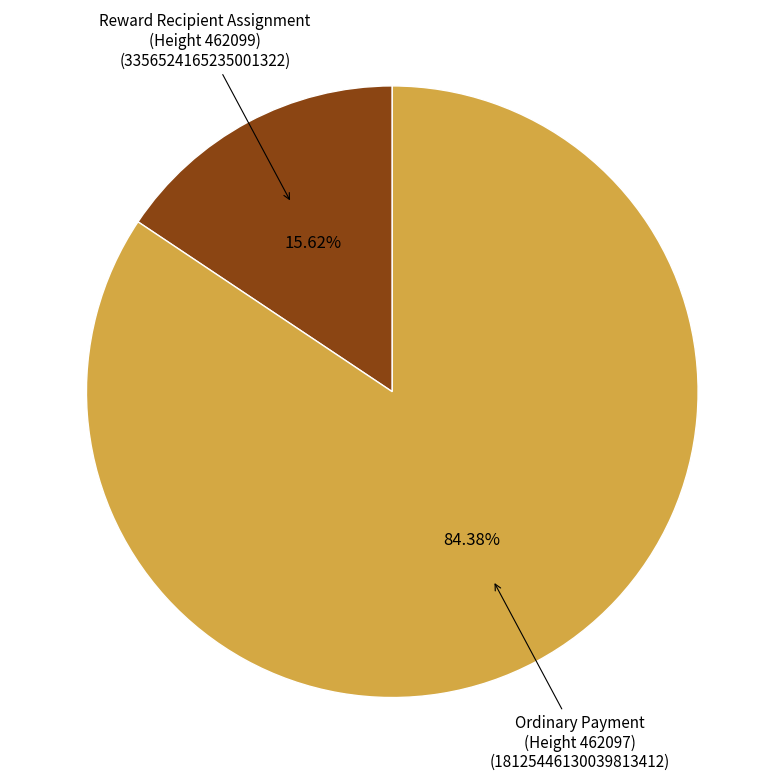

Is there any slice that represents more than half of the pie?

Yes